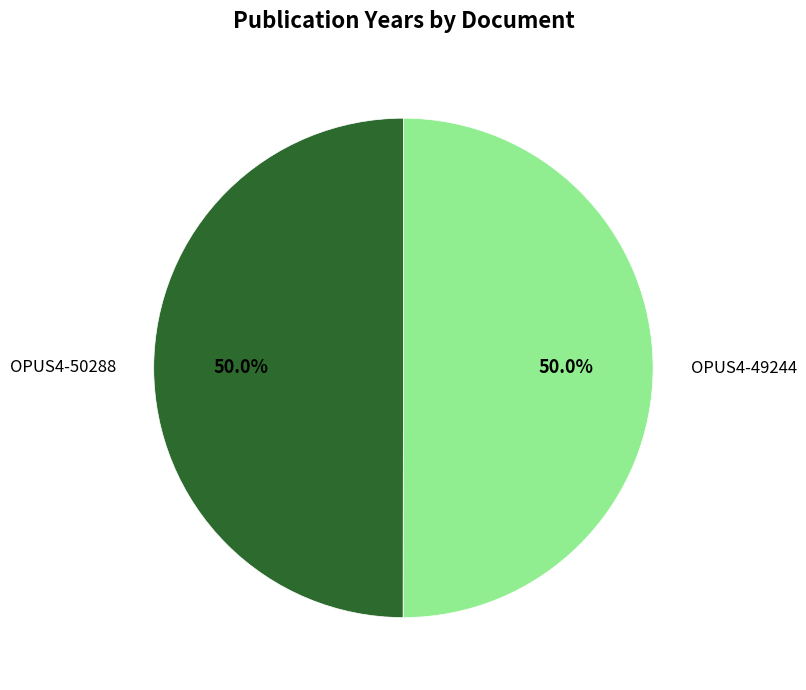

What is the ratio of the value at OPUS4-49244 to the value at OPUS4-50288?

1.0